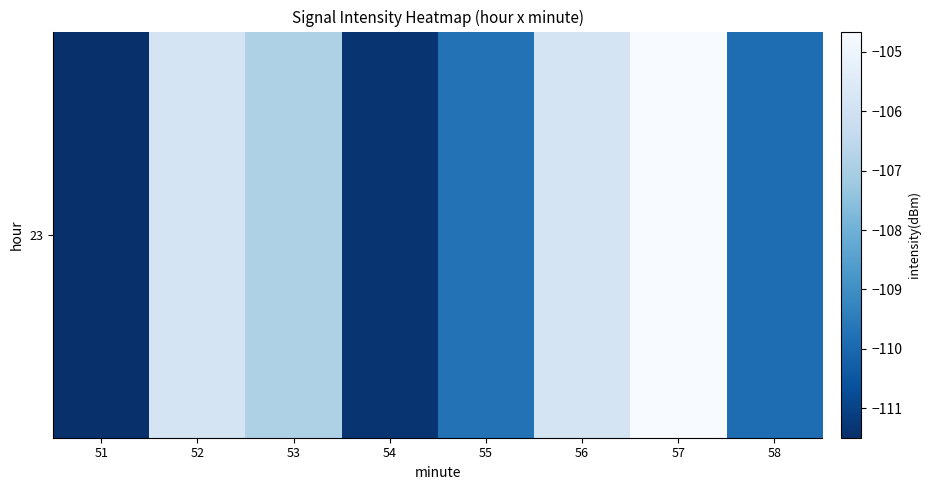

How many data points does each series have?

8